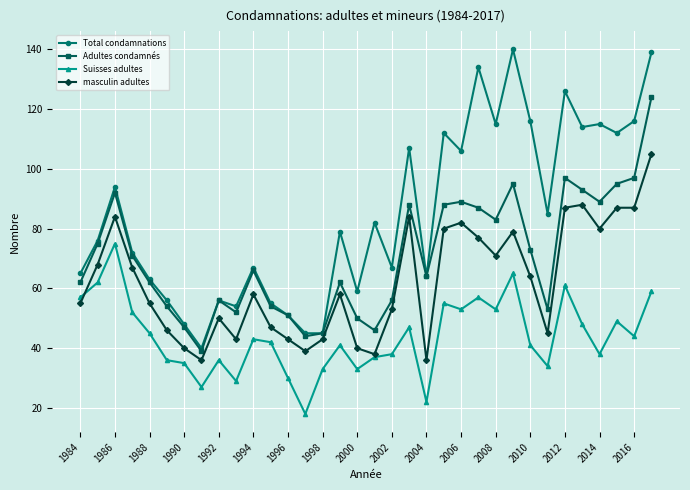

What is the sum of all Adultes condamnés values?

2399